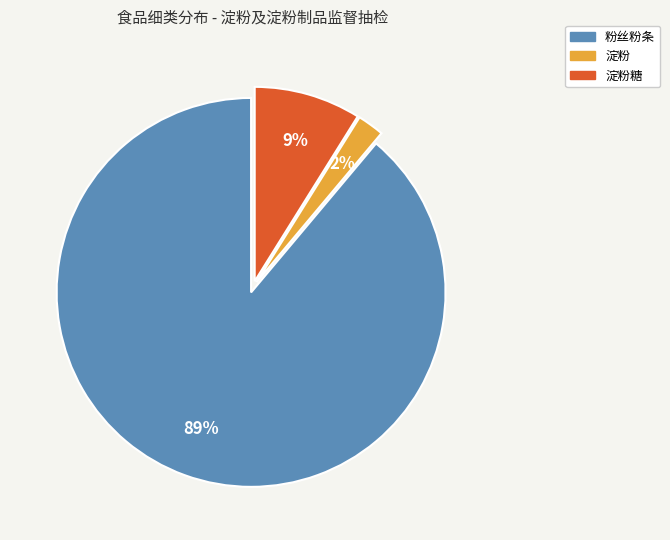

How many segments does this pie chart have?

3